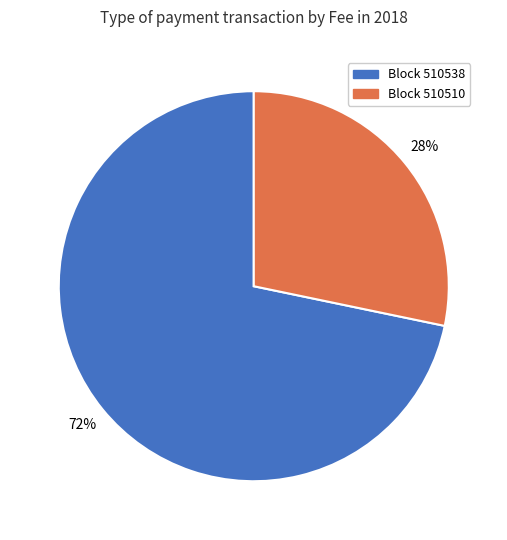

To the nearest percent, what is the average slice percentage?

50%